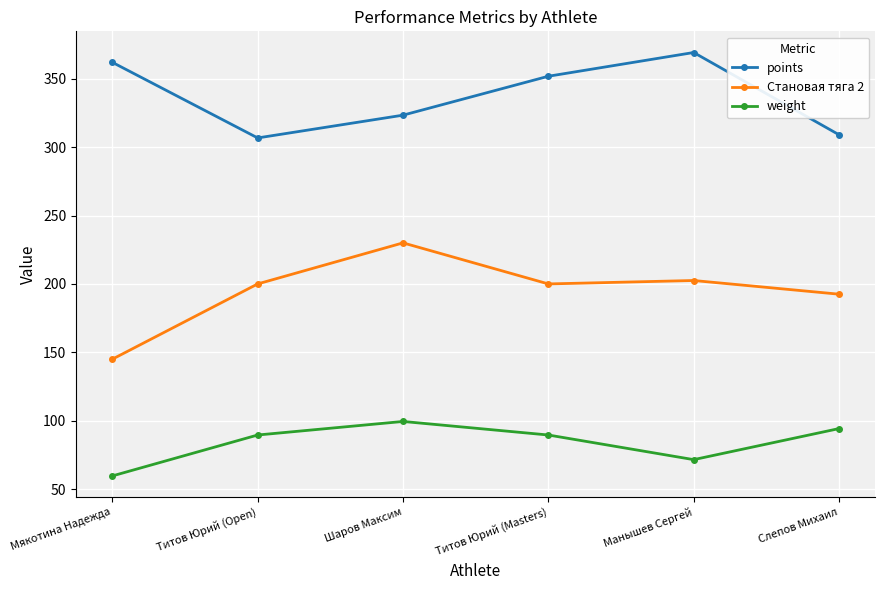

What value does the weight series have at Манышев Сергей?

71.6